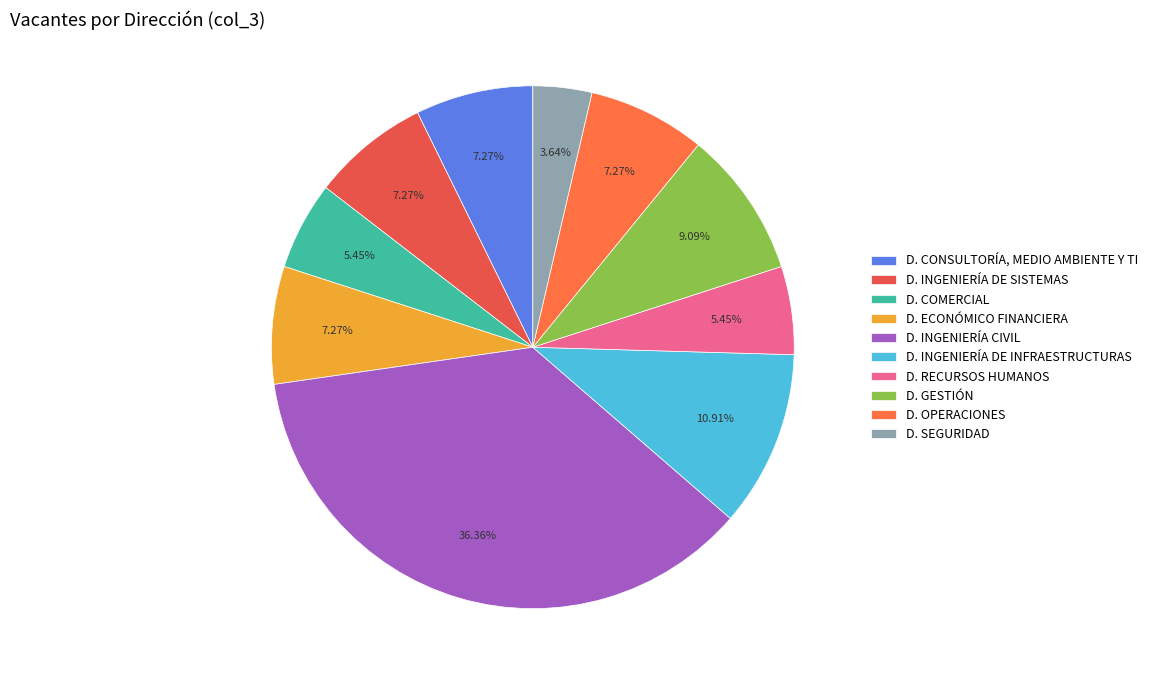

To the nearest percent, what percentage of the pie is D. COMERCIAL?

5%